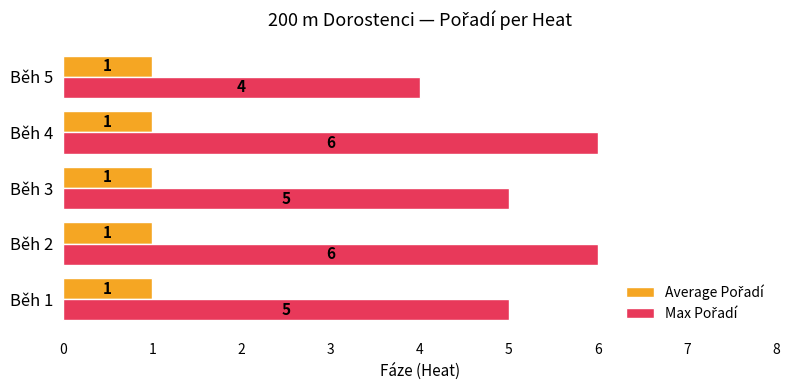

What is the total value across all series at Běh 2?

7